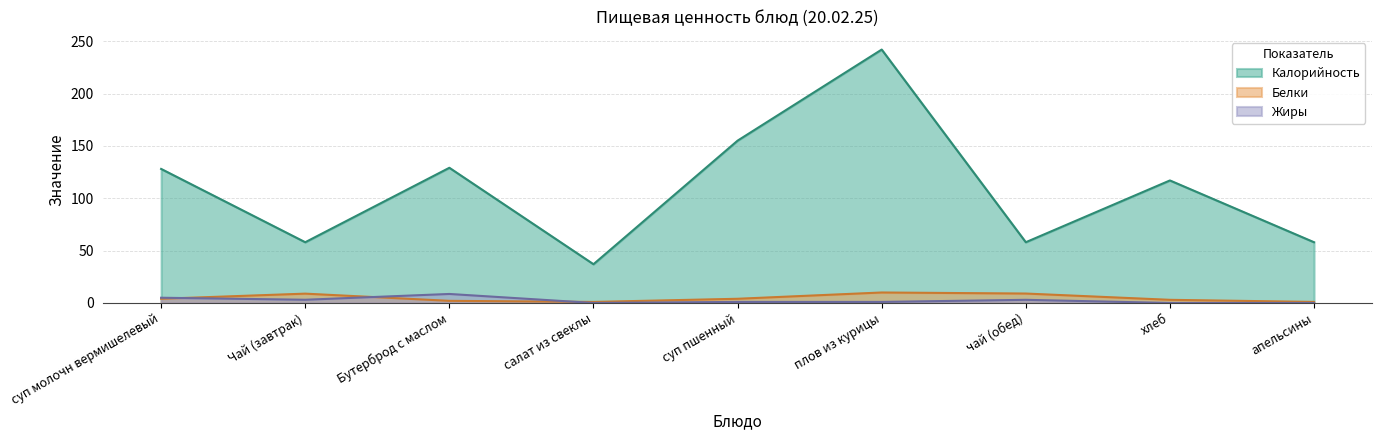

At плов из курицы, list the series in order from largest to smallest.

Калорийность, Белки, Жиры